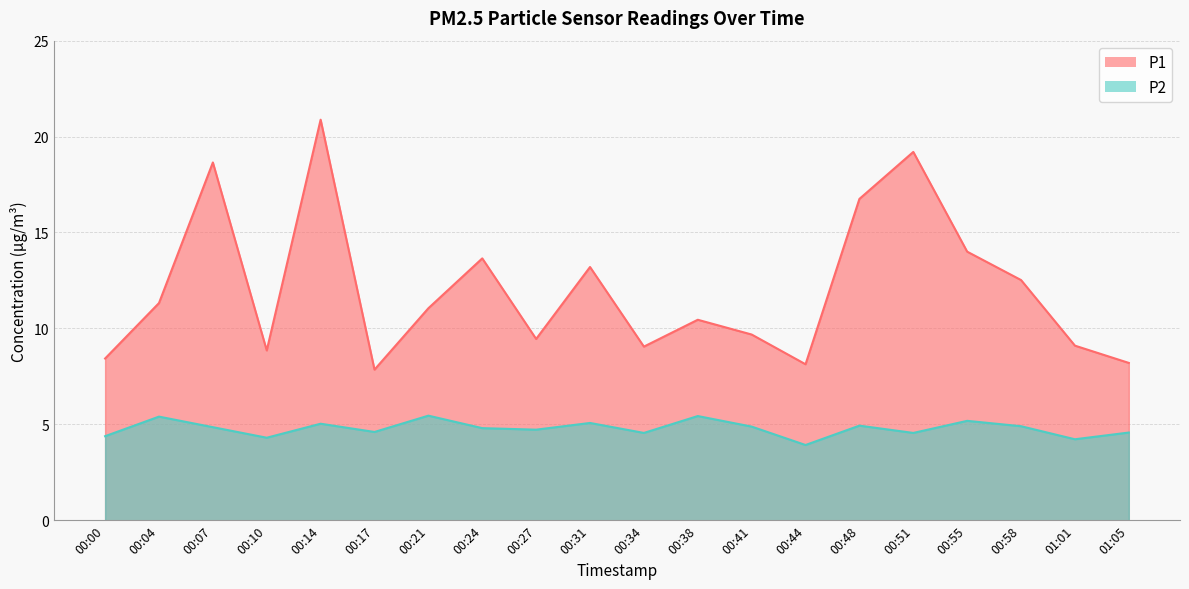

Where does the P2 series first go above 4?

00:00